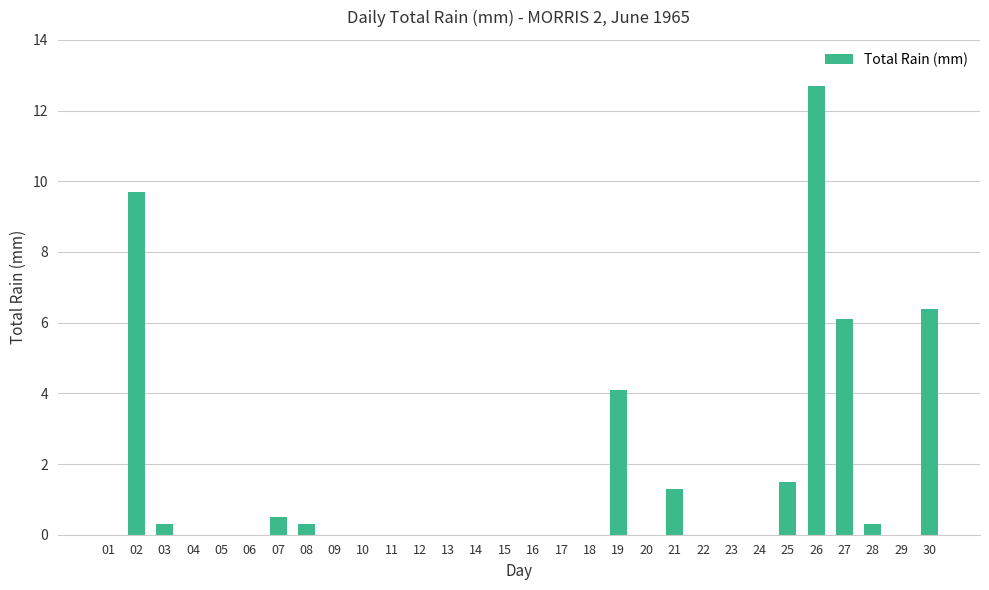

Which label corresponds to the largest value in the chart?

26